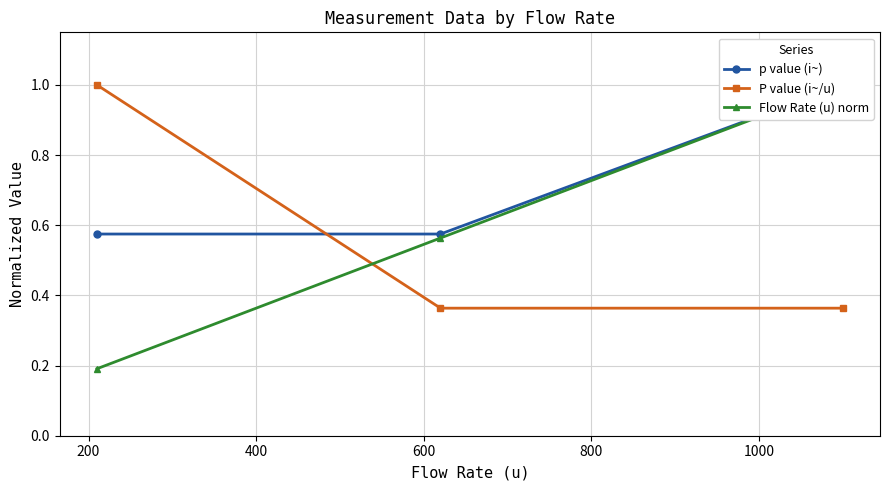

What is the value of the p value (i~) point at the 3rd from the left?

1.0